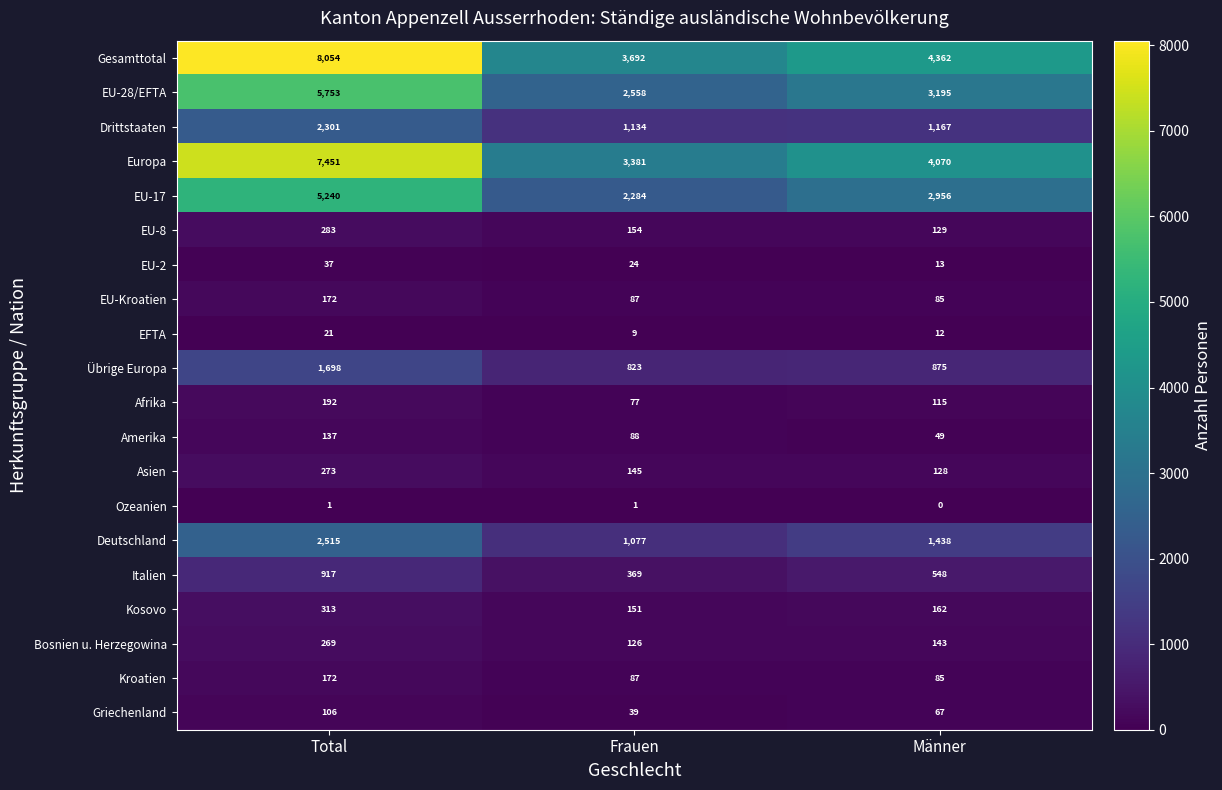

Rank the categories by Bosnien u. Herzegowina value from highest to lowest.

Total, Männer, Frauen